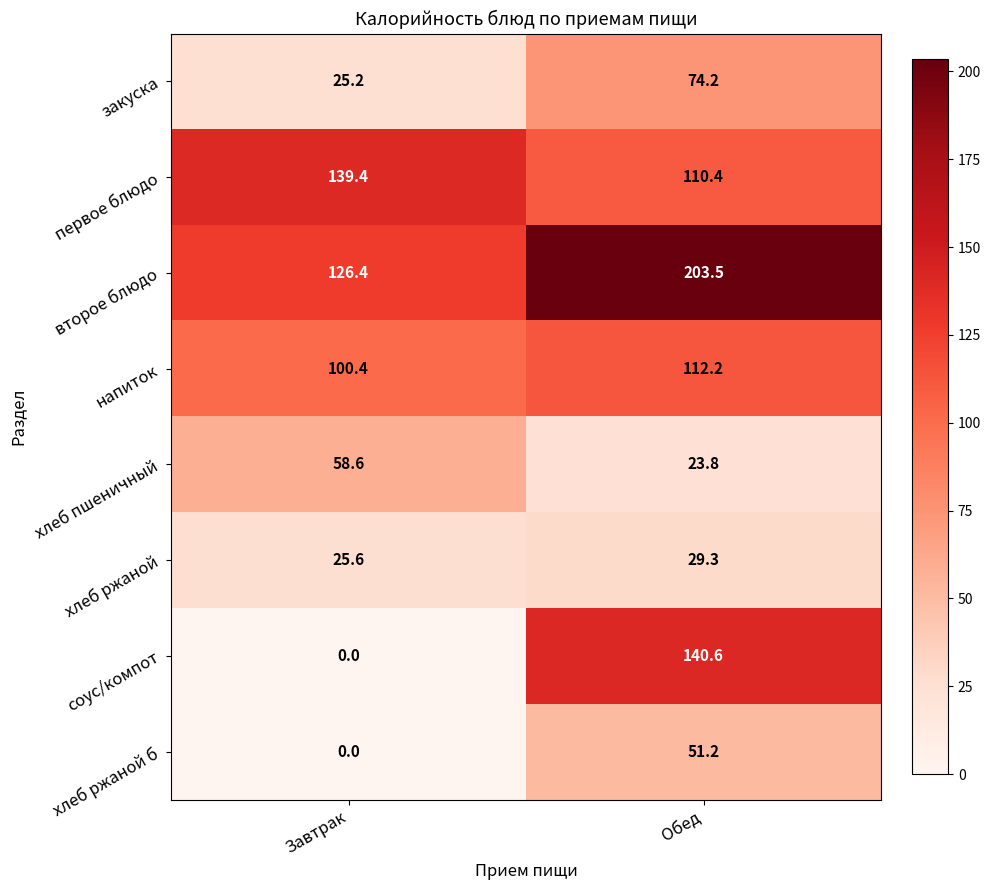

At which category is the sum across all series the highest?

Обед